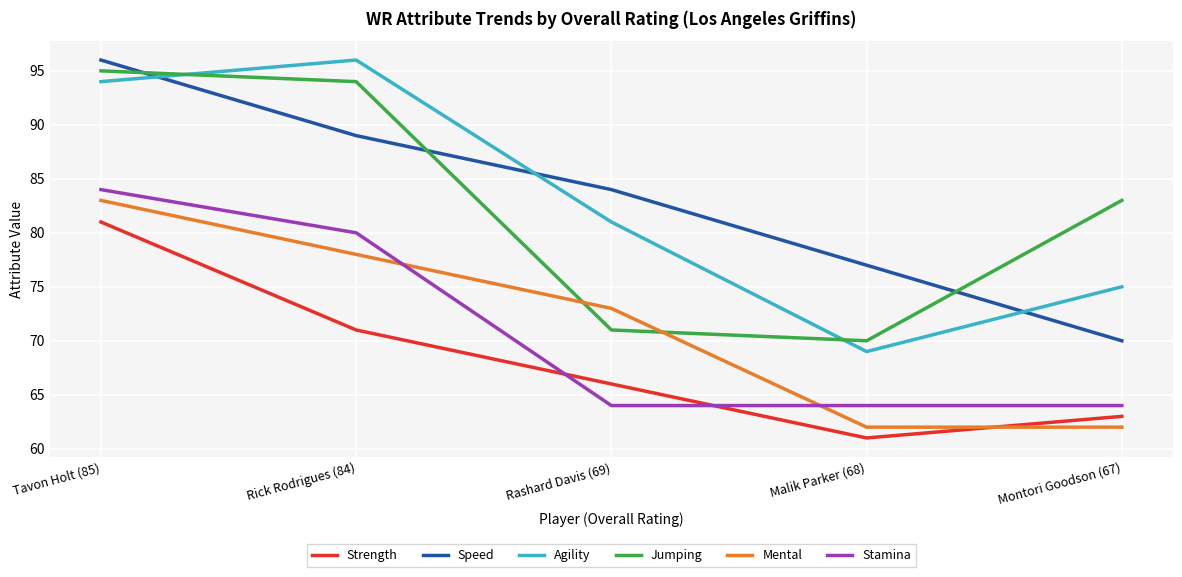

What is the difference between the Speed values at Tavon Holt (85) and Malik Parker (68)?

19